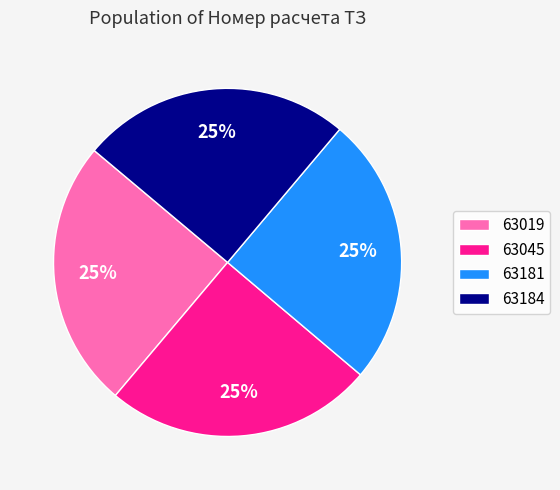

To the nearest percent, what portion does 63045 represent?

25%